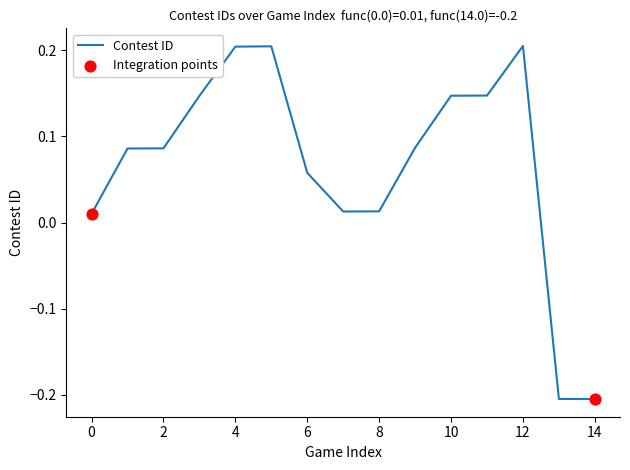

What is the difference between the maximum and minimum values?

0.4